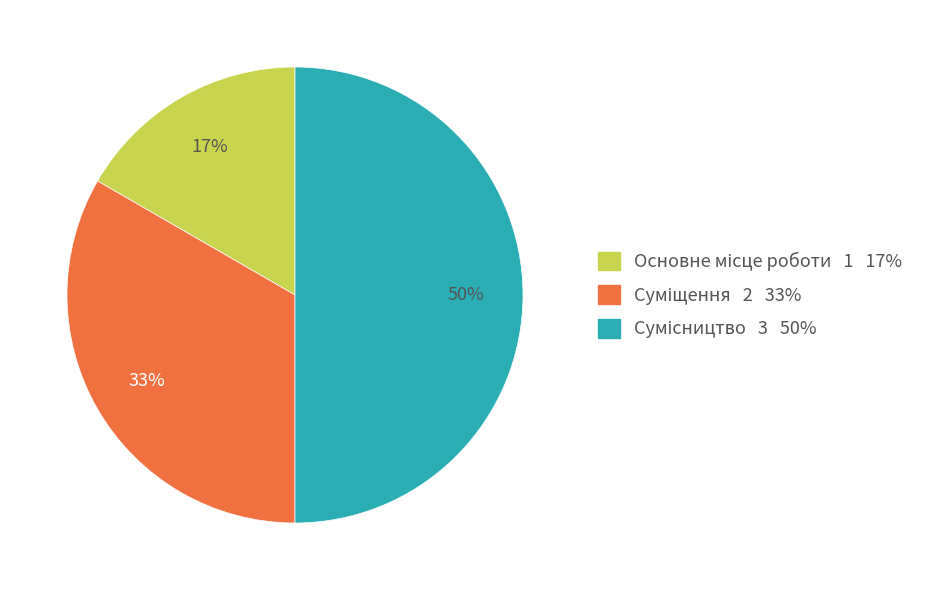

To the nearest percent, what is the average slice percentage?

33%